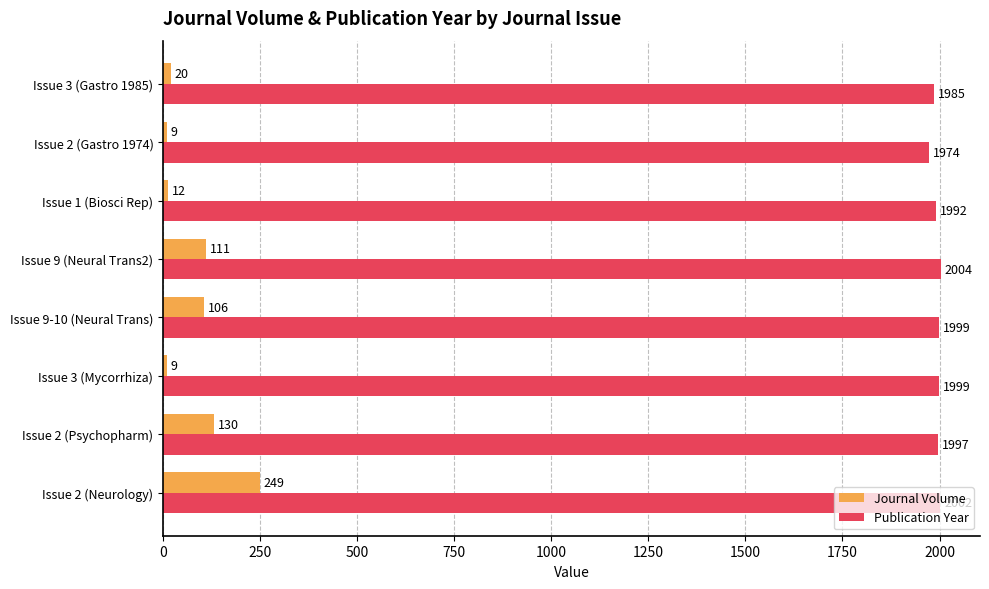

How many series are shown in this chart?

2